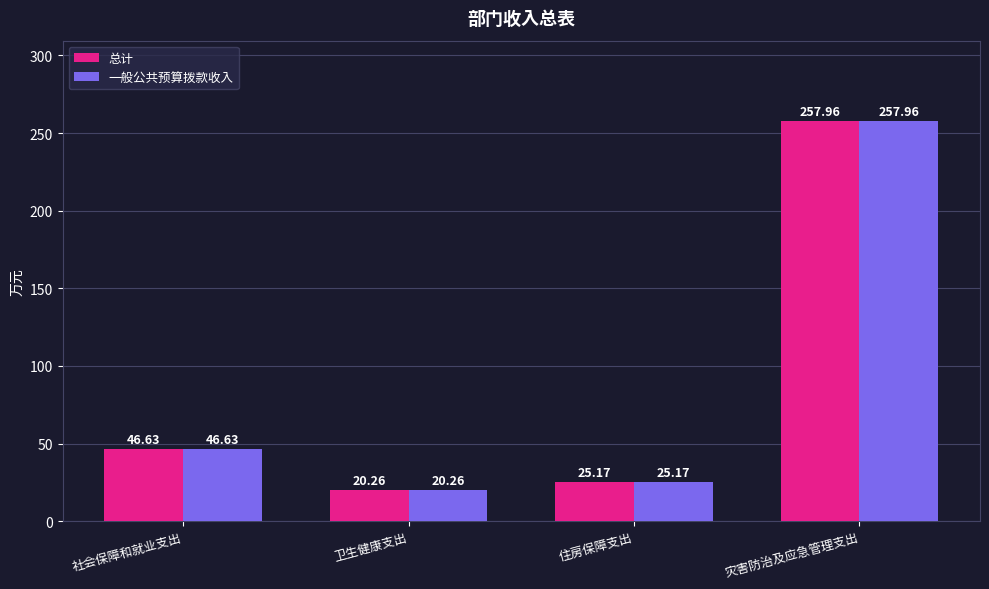

What is the sum of all 一般公共预算拨款收入 values?

350.0